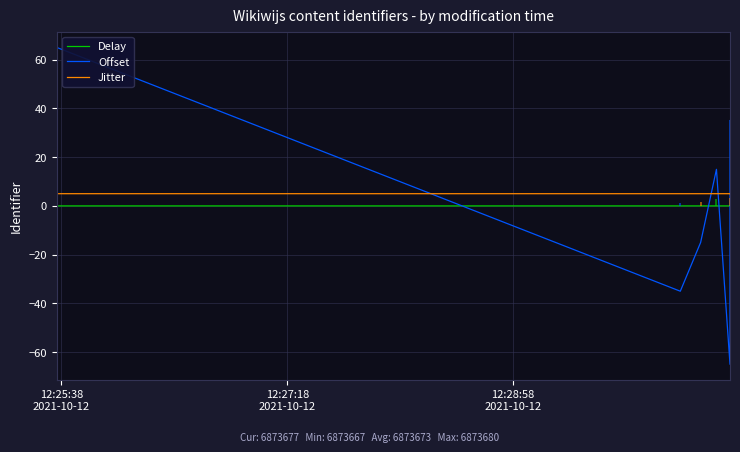

At how many categories does at least one series exceed 6?

3